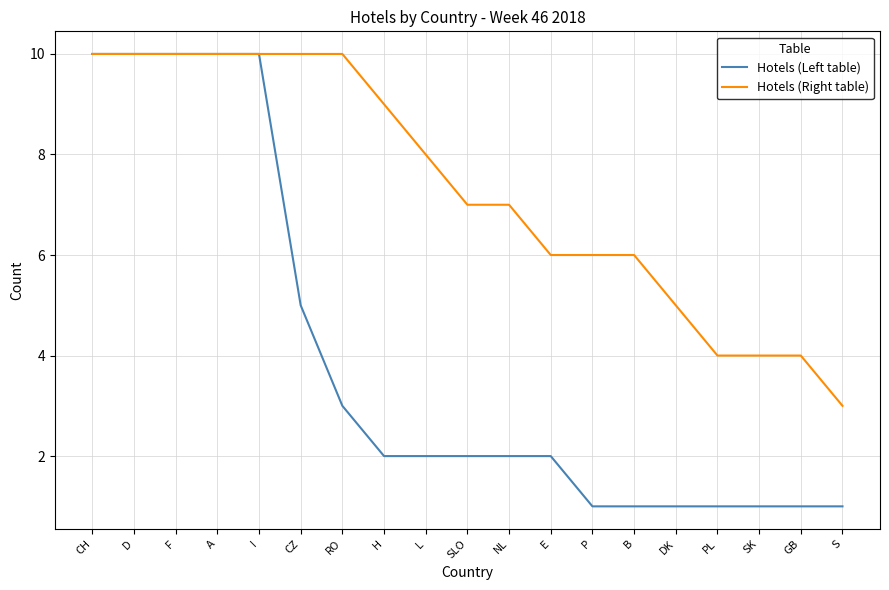

What position from the left is PL?

16